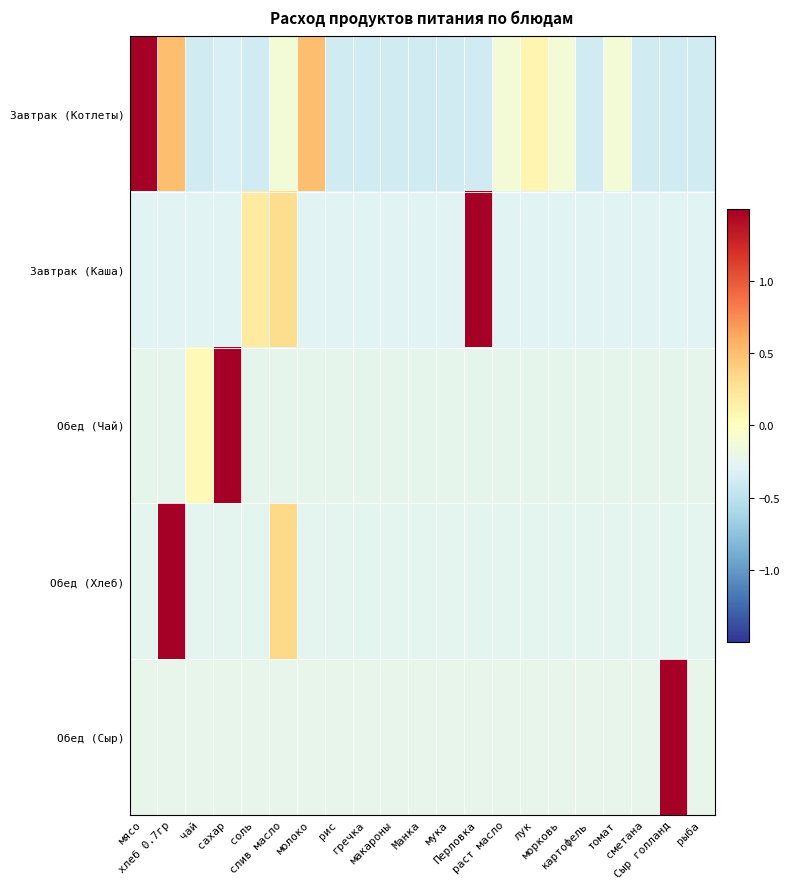

Which category has the highest value across all series?

Сыр голланд